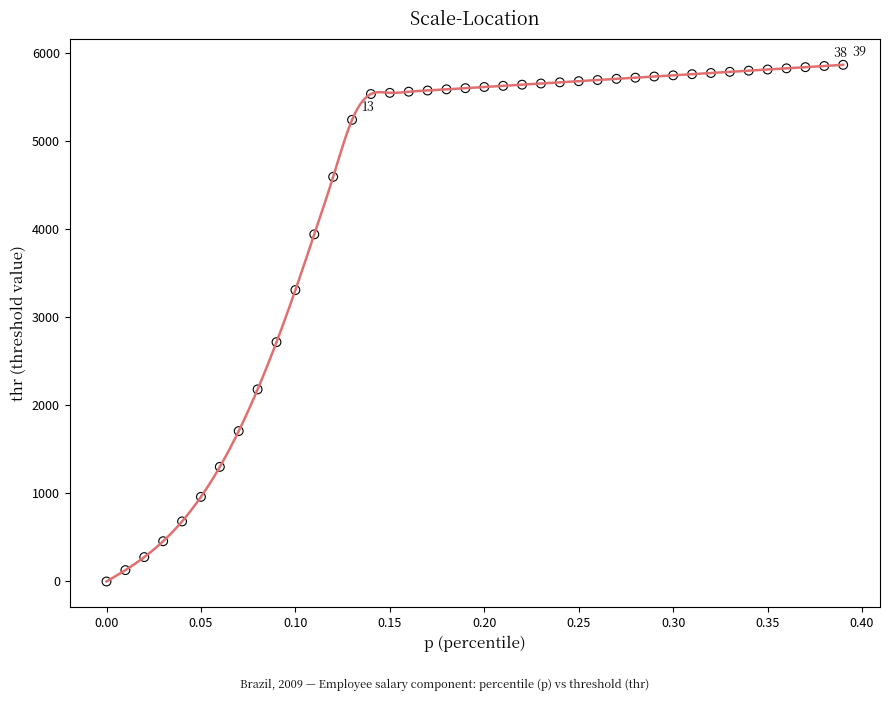

What Y value in the scatter plot is closest to 2934?

2718.8